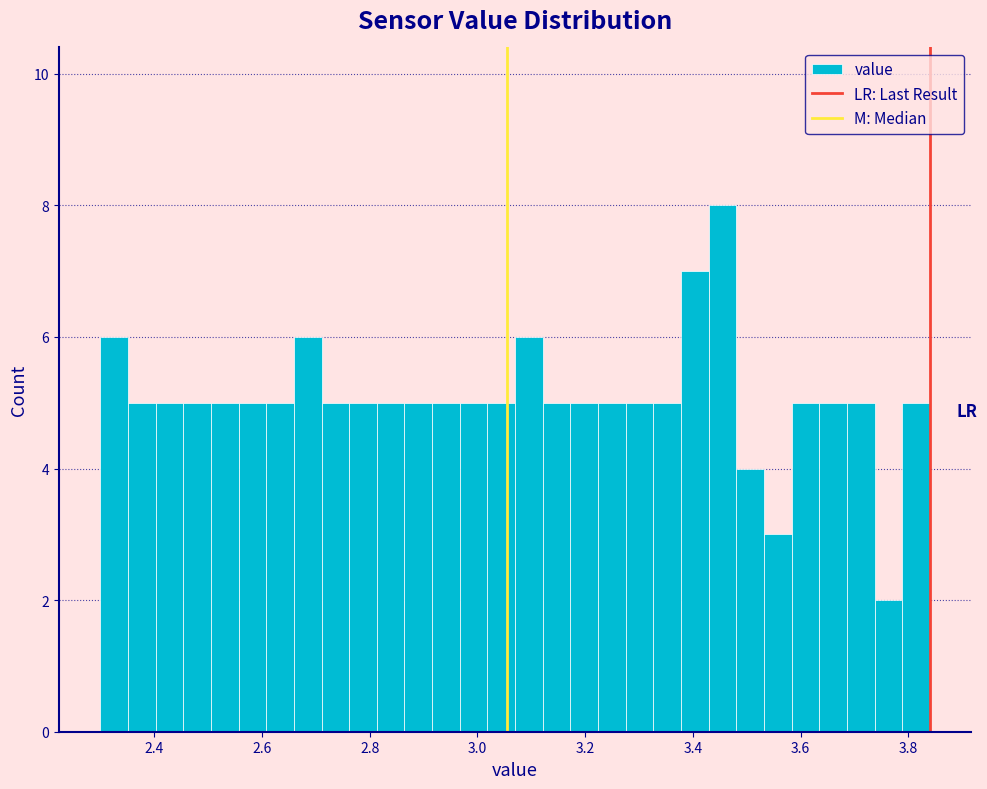

Around what value on the x-axis is the tallest bar? Give the approximate position of its centre, as read against the axis.

3.46